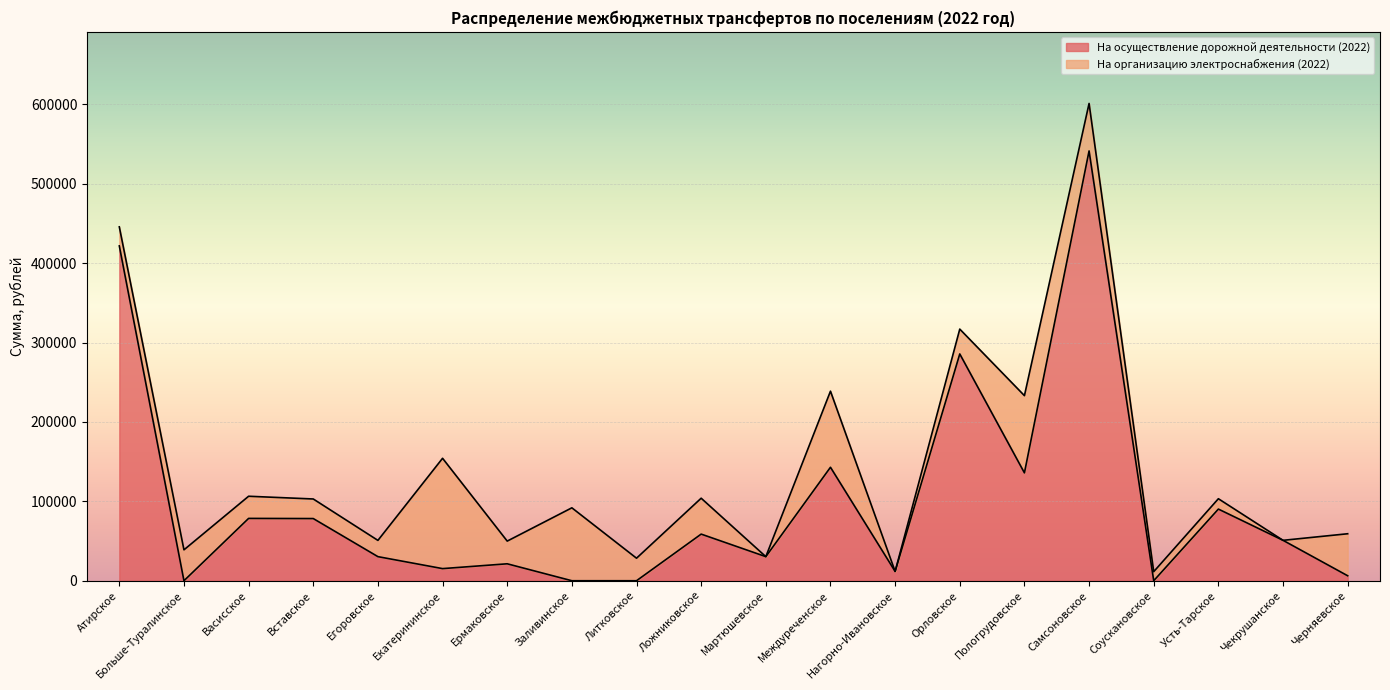

What is the sum of the values at Вставское and Орловское?

364046